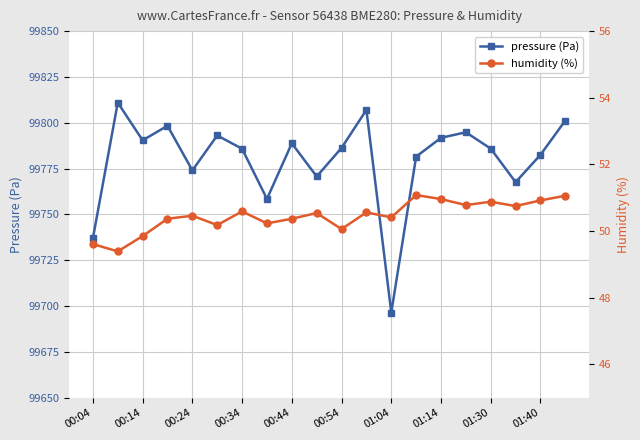

The pressure (Pa) series shows 99774.0 at 00:24. True or false?

True